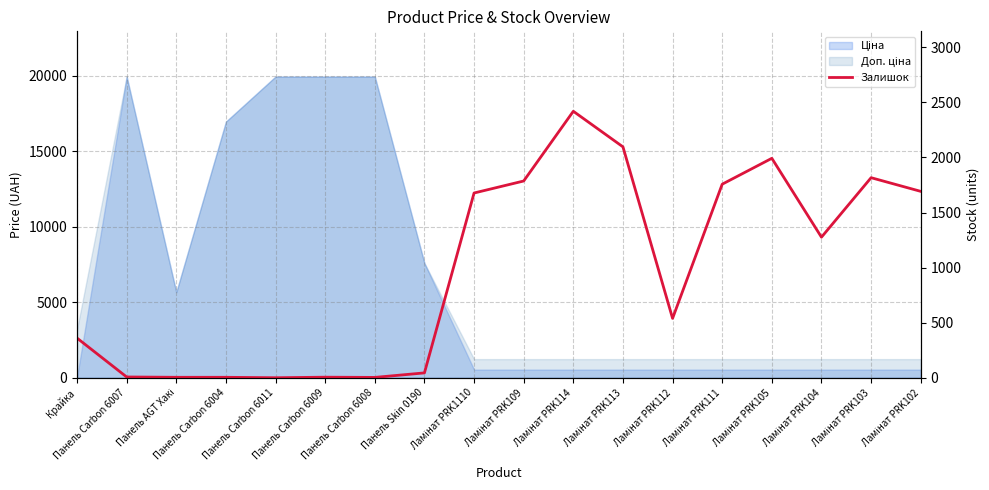

What position from the left is Ламінат PRK105?

15